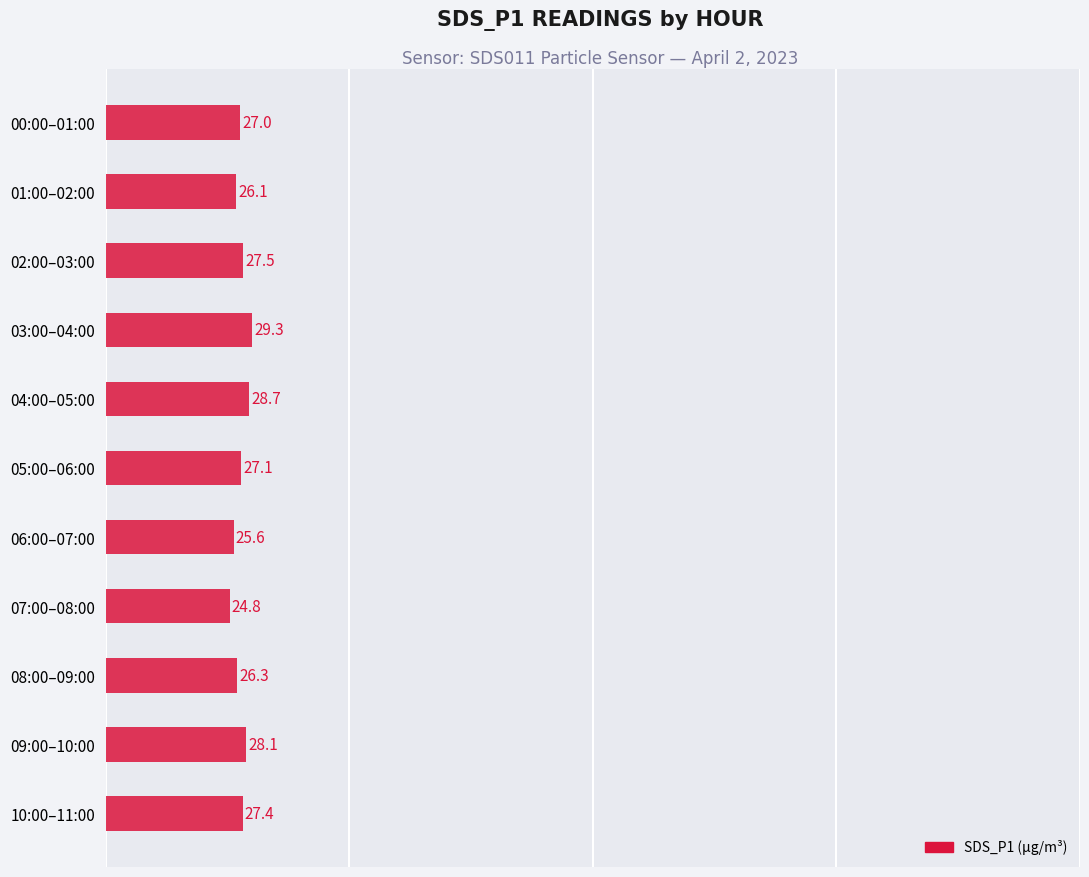

Are the bars horizontal?

Yes